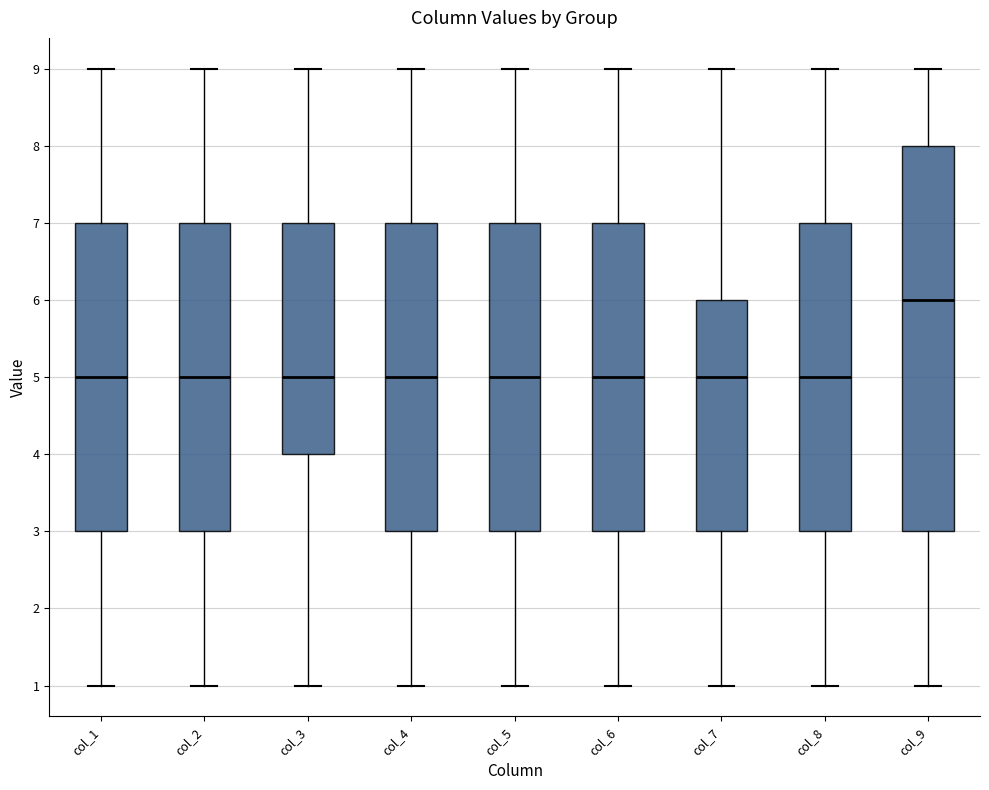

Comparing the boxes themselves (not the whiskers), which one is the tallest?

col_9